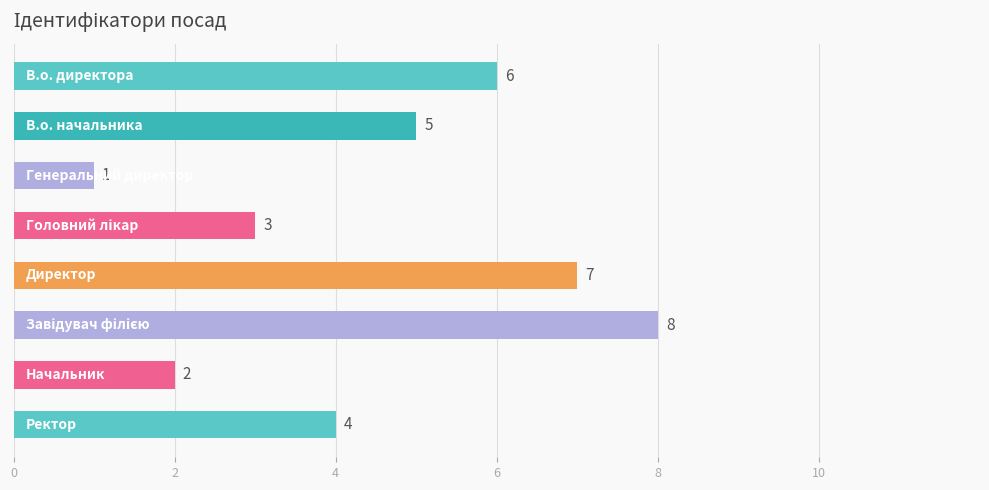

How many values are below 5?

4